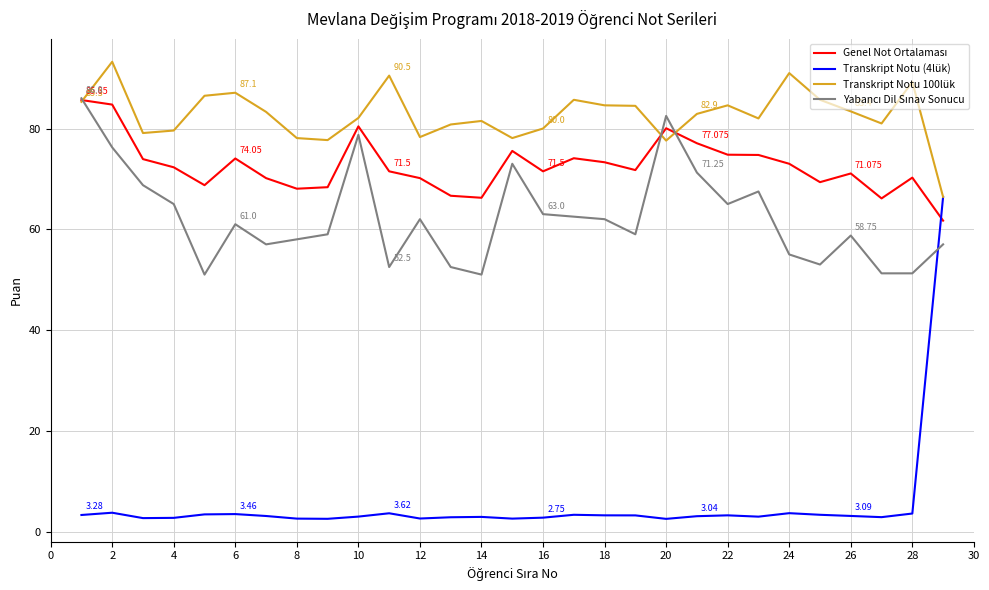

Is this an area chart (filled region under the line)?

No